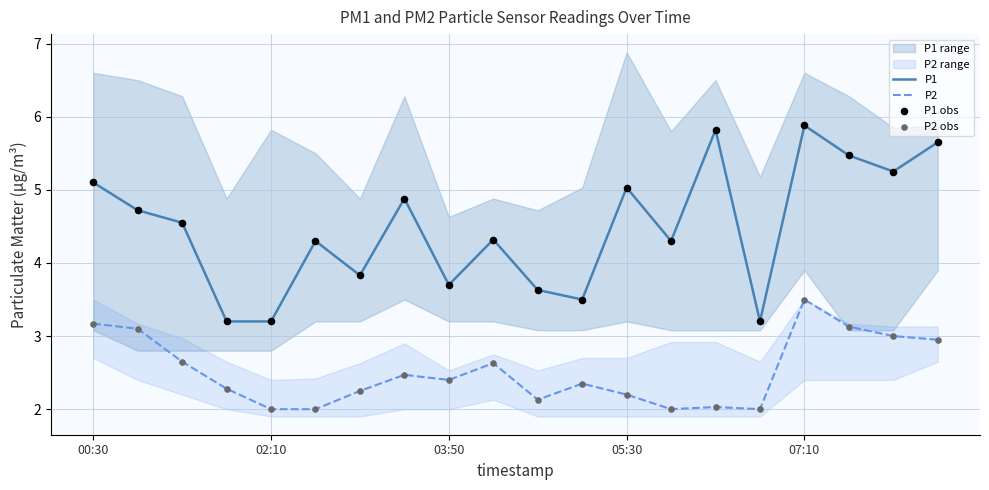

True or false: P1 and P2 cross at least once.

False